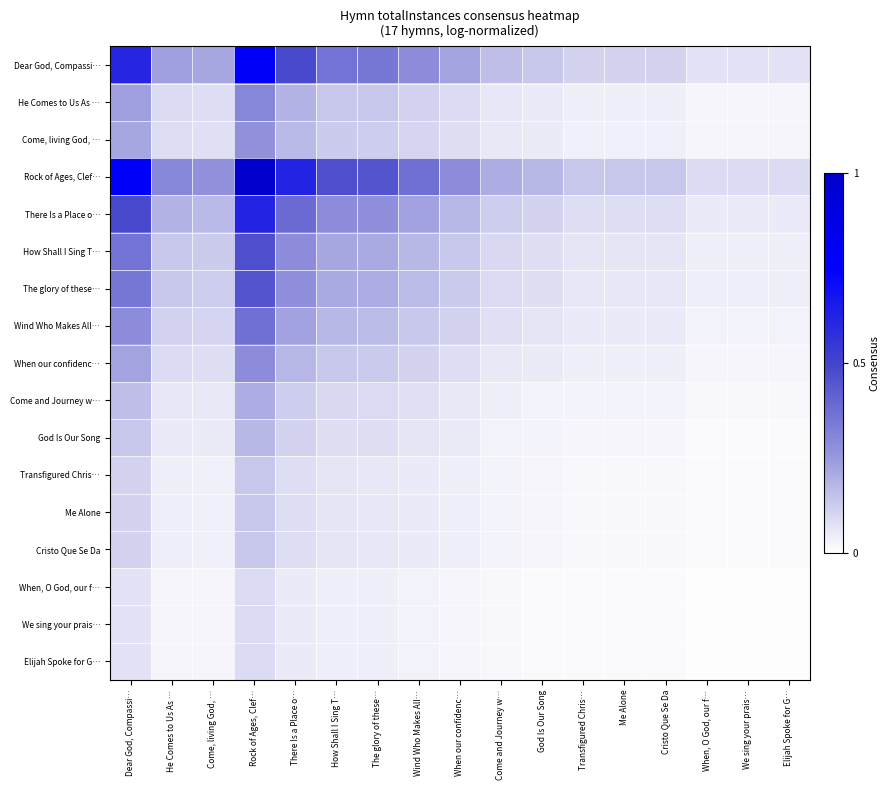

Reading right to left, list all the values displayed in this chart.

Dear God, Compassi…: Elijah Spoke for G…=0.1	We sing your prais…=0.1	When, O God, our f…=0.1	Cristo Que Se Da=0.1	Me Alone=0.1	Transfigured Chris…=0.1	God Is Our Song=0.1	Come and Journey w…=0.2	When our confidenc…=0.2	Wind Who Makes All…=0.3	The glory of these…=0.4	How Shall I Sing T…=0.4	There Is a Place o…=0.5	Rock of Ages, Clef…=0.8	Come, living God, …=0.2	He Comes to Us As …=0.2	Dear God, Compassi…=0.6
He Comes to Us As …: Elijah Spoke for G…=0.0	We sing your prais…=0.0	When, O God, our f…=0.0	Cristo Que Se Da=0.0	Me Alone=0.0	Transfigured Chris…=0.0	God Is Our Song=0.1	Come and Journey w…=0.1	When our confidenc…=0.1	Wind Who Makes All…=0.1	The glory of these…=0.1	How Shall I Sing T…=0.1	There Is a Place o…=0.2	Rock of Ages, Clef…=0.3	Come, living God, …=0.1	He Comes to Us As …=0.1	Dear God, Compassi…=0.2
Come, living God, …: Elijah Spoke for G…=0.0	We sing your prais…=0.0	When, O God, our f…=0.0	Cristo Que Se Da=0.0	Me Alone=0.0	Transfigured Chris…=0.0	God Is Our Song=0.0	Come and Journey w…=0.1	When our confidenc…=0.1	Wind Who Makes All…=0.1	The glory of these…=0.1	How Shall I Sing T…=0.1	There Is a Place o…=0.2	Rock of Ages, Clef…=0.3	Come, living God, …=0.1	He Comes to Us As …=0.1	Dear God, Compassi…=0.2
Rock of Ages, Clef…: Elijah Spoke for G…=0.1	We sing your prais…=0.1	When, O God, our f…=0.1	Cristo Que Se Da=0.1	Me Alone=0.1	Transfigured Chris…=0.1	God Is Our Song=0.2	Come and Journey w…=0.2	When our confidenc…=0.3	Wind Who Makes All…=0.4	The glory of these…=0.4	How Shall I Sing T…=0.5	There Is a Place o…=0.6	Rock of Ages, Clef…=1.0	Come, living God, …=0.3	He Comes to Us As …=0.3	Dear God, Compassi…=0.8
There Is a Place o…: Elijah Spoke for G…=0.1	We sing your prais…=0.1	When, O God, our f…=0.1	Cristo Que Se Da=0.1	Me Alone=0.1	Transfigured Chris…=0.1	God Is Our Song=0.1	Come and Journey w…=0.1	When our confidenc…=0.2	Wind Who Makes All…=0.2	The glory of these…=0.3	How Shall I Sing T…=0.3	There Is a Place o…=0.4	Rock of Ages, Clef…=0.6	Come, living God, …=0.2	He Comes to Us As …=0.2	Dear God, Compassi…=0.5
How Shall I Sing T…: Elijah Spoke for G…=0.0	We sing your prais…=0.0	When, O God, our f…=0.0	Cristo Que Se Da=0.1	Me Alone=0.1	Transfigured Chris…=0.1	God Is Our Song=0.1	Come and Journey w…=0.1	When our confidenc…=0.1	Wind Who Makes All…=0.2	The glory of these…=0.2	How Shall I Sing T…=0.2	There Is a Place o…=0.3	Rock of Ages, Clef…=0.5	Come, living God, …=0.1	He Comes to Us As …=0.1	Dear God, Compassi…=0.4
The glory of these…: Elijah Spoke for G…=0.0	We sing your prais…=0.0	When, O God, our f…=0.0	Cristo Que Se Da=0.1	Me Alone=0.1	Transfigured Chris…=0.1	God Is Our Song=0.1	Come and Journey w…=0.1	When our confidenc…=0.1	Wind Who Makes All…=0.2	The glory of these…=0.2	How Shall I Sing T…=0.2	There Is a Place o…=0.3	Rock of Ages, Clef…=0.4	Come, living God, …=0.1	He Comes to Us As …=0.1	Dear God, Compassi…=0.4
Wind Who Makes All…: Elijah Spoke for G…=0.0	We sing your prais…=0.0	When, O God, our f…=0.0	Cristo Que Se Da=0.1	Me Alone=0.1	Transfigured Chris…=0.1	God Is Our Song=0.1	Come and Journey w…=0.1	When our confidenc…=0.1	Wind Who Makes All…=0.1	The glory of these…=0.2	How Shall I Sing T…=0.2	There Is a Place o…=0.2	Rock of Ages, Clef…=0.4	Come, living God, …=0.1	He Comes to Us As …=0.1	Dear God, Compassi…=0.3
When our confidenc…: Elijah Spoke for G…=0.0	We sing your prais…=0.0	When, O God, our f…=0.0	Cristo Que Se Da=0.0	Me Alone=0.0	Transfigured Chris…=0.0	God Is Our Song=0.1	Come and Journey w…=0.1	When our confidenc…=0.1	Wind Who Makes All…=0.1	The glory of these…=0.1	How Shall I Sing T…=0.1	There Is a Place o…=0.2	Rock of Ages, Clef…=0.3	Come, living God, …=0.1	He Comes to Us As …=0.1	Dear God, Compassi…=0.2
Come and Journey w…: Elijah Spoke for G…=0.0	We sing your prais…=0.0	When, O God, our f…=0.0	Cristo Que Se Da=0.0	Me Alone=0.0	Transfigured Chris…=0.0	God Is Our Song=0.0	Come and Journey w…=0.0	When our confidenc…=0.1	Wind Who Makes All…=0.1	The glory of these…=0.1	How Shall I Sing T…=0.1	There Is a Place o…=0.1	Rock of Ages, Clef…=0.2	Come, living God, …=0.1	He Comes to Us As …=0.1	Dear God, Compassi…=0.2
God Is Our Song: Elijah Spoke for G…=0.0	We sing your prais…=0.0	When, O God, our f…=0.0	Cristo Que Se Da=0.0	Me Alone=0.0	Transfigured Chris…=0.0	God Is Our Song=0.0	Come and Journey w…=0.0	When our confidenc…=0.1	Wind Who Makes All…=0.1	The glory of these…=0.1	How Shall I Sing T…=0.1	There Is a Place o…=0.1	Rock of Ages, Clef…=0.2	Come, living God, …=0.0	He Comes to Us As …=0.1	Dear God, Compassi…=0.1
Transfigured Chris…: Elijah Spoke for G…=0.0	We sing your prais…=0.0	When, O God, our f…=0.0	Cristo Que Se Da=0.0	Me Alone=0.0	Transfigured Chris…=0.0	God Is Our Song=0.0	Come and Journey w…=0.0	When our confidenc…=0.0	Wind Who Makes All…=0.1	The glory of these…=0.1	How Shall I Sing T…=0.1	There Is a Place o…=0.1	Rock of Ages, Clef…=0.1	Come, living God, …=0.0	He Comes to Us As …=0.0	Dear God, Compassi…=0.1
Me Alone: Elijah Spoke for G…=0.0	We sing your prais…=0.0	When, O God, our f…=0.0	Cristo Que Se Da=0.0	Me Alone=0.0	Transfigured Chris…=0.0	God Is Our Song=0.0	Come and Journey w…=0.0	When our confidenc…=0.0	Wind Who Makes All…=0.1	The glory of these…=0.1	How Shall I Sing T…=0.1	There Is a Place o…=0.1	Rock of Ages, Clef…=0.1	Come, living God, …=0.0	He Comes to Us As …=0.0	Dear God, Compassi…=0.1
Cristo Que Se Da: Elijah Spoke for G…=0.0	We sing your prais…=0.0	When, O God, our f…=0.0	Cristo Que Se Da=0.0	Me Alone=0.0	Transfigured Chris…=0.0	God Is Our Song=0.0	Come and Journey w…=0.0	When our confidenc…=0.0	Wind Who Makes All…=0.1	The glory of these…=0.1	How Shall I Sing T…=0.1	There Is a Place o…=0.1	Rock of Ages, Clef…=0.1	Come, living God, …=0.0	He Comes to Us As …=0.0	Dear God, Compassi…=0.1
When, O God, our f…: Elijah Spoke for G…=0.0	We sing your prais…=0.0	When, O God, our f…=0.0	Cristo Que Se Da=0.0	Me Alone=0.0	Transfigured Chris…=0.0	God Is Our Song=0.0	Come and Journey w…=0.0	When our confidenc…=0.0	Wind Who Makes All…=0.0	The glory of these…=0.0	How Shall I Sing T…=0.0	There Is a Place o…=0.1	Rock of Ages, Clef…=0.1	Come, living God, …=0.0	He Comes to Us As …=0.0	Dear God, Compassi…=0.1
We sing your prais…: Elijah Spoke for G…=0.0	We sing your prais…=0.0	When, O God, our f…=0.0	Cristo Que Se Da=0.0	Me Alone=0.0	Transfigured Chris…=0.0	God Is Our Song=0.0	Come and Journey w…=0.0	When our confidenc…=0.0	Wind Who Makes All…=0.0	The glory of these…=0.0	How Shall I Sing T…=0.0	There Is a Place o…=0.1	Rock of Ages, Clef…=0.1	Come, living God, …=0.0	He Comes to Us As …=0.0	Dear God, Compassi…=0.1
Elijah Spoke for G…: Elijah Spoke for G…=0.0	We sing your prais…=0.0	When, O God, our f…=0.0	Cristo Que Se Da=0.0	Me Alone=0.0	Transfigured Chris…=0.0	God Is Our Song=0.0	Come and Journey w…=0.0	When our confidenc…=0.0	Wind Who Makes All…=0.0	The glory of these…=0.0	How Shall I Sing T…=0.0	There Is a Place o…=0.1	Rock of Ages, Clef…=0.1	Come, living God, …=0.0	He Comes to Us As …=0.0	Dear God, Compassi…=0.1